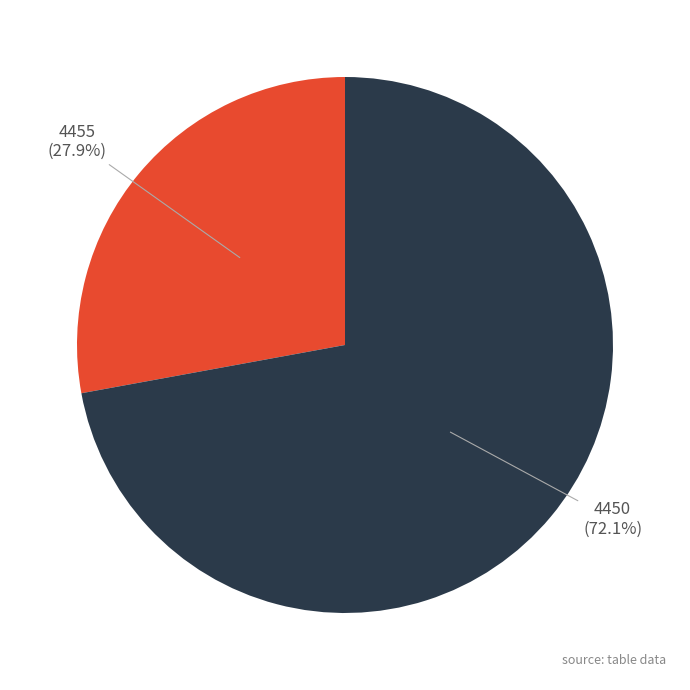

What percentage is the 4450 slice, to the nearest percent?

72%